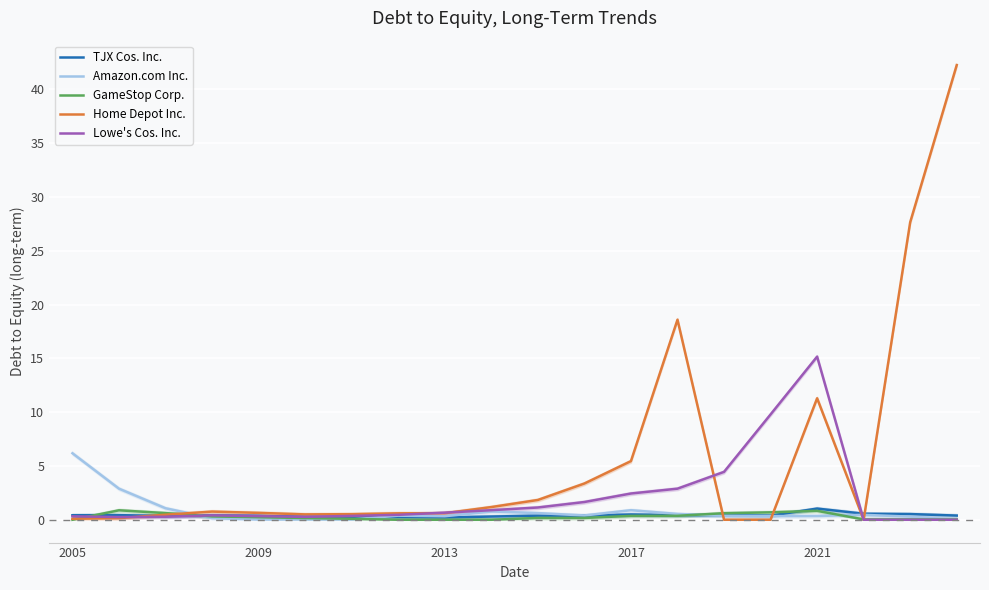

What is the value of the TJX Cos. Inc. point at the 20th from the left?

0.4